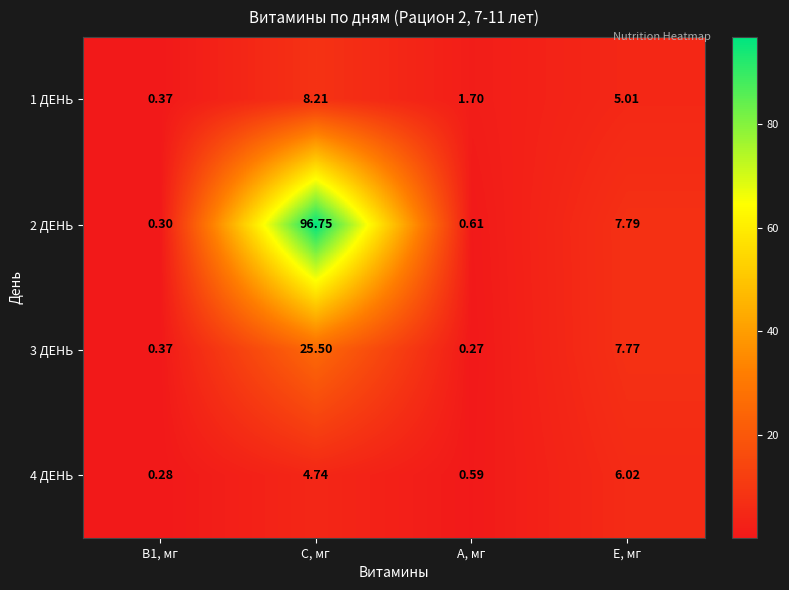

Where is 3 ДЕНЬ nearest to the value 12?

E, мг